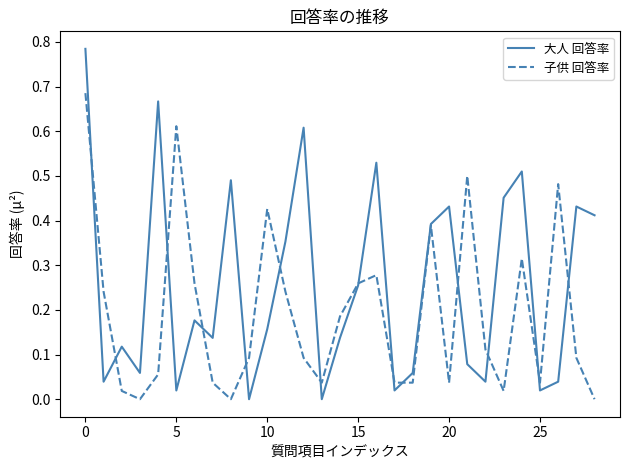

List the series in order of their peak value, lowest first.

子供 回答率, 大人 回答率